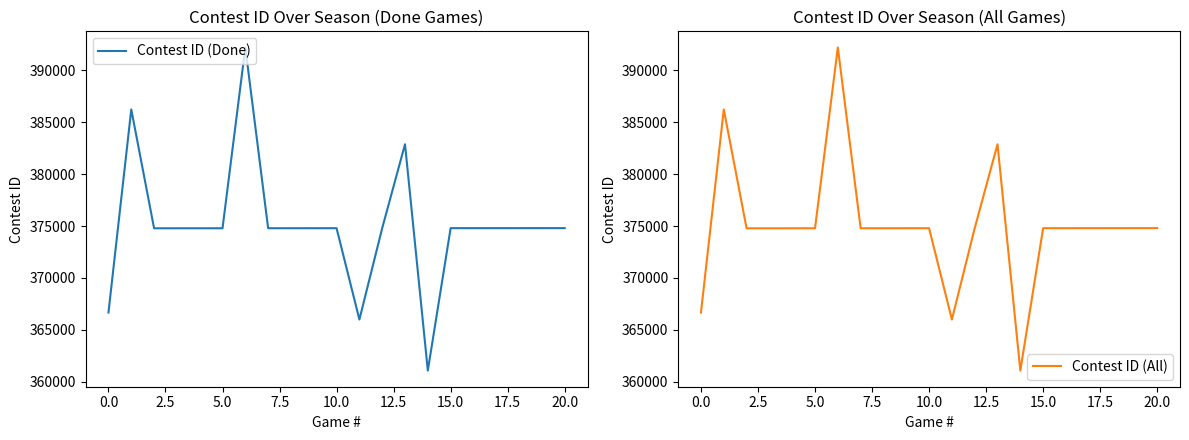

Reading left to right, list all the values displayed in this chart.

Contest ID (Done): 366659	386235	374781	374782	374783	374784	392208	374786	374787	374788	374789	365987	374790	382881	361067	374792	374793	374794	374795	374796	374797
Contest ID (All): 366659	386235	374781	374782	374783	374784	392208	374786	374787	374788	374789	365987	374790	382881	361067	374792	374793	374794	374795	374796	374797